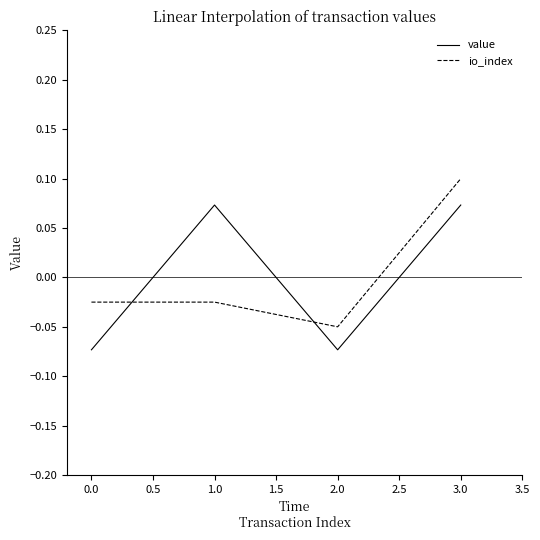

How many values in the io_index series are below 0?

3